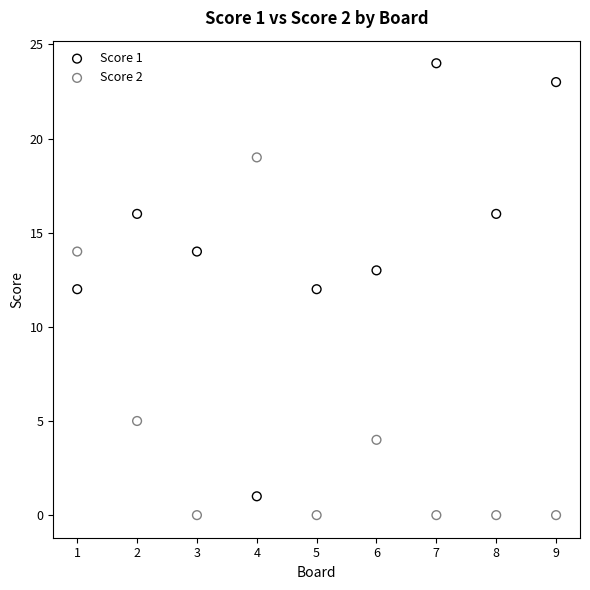

Which series contains the highest Y value?

Score 1